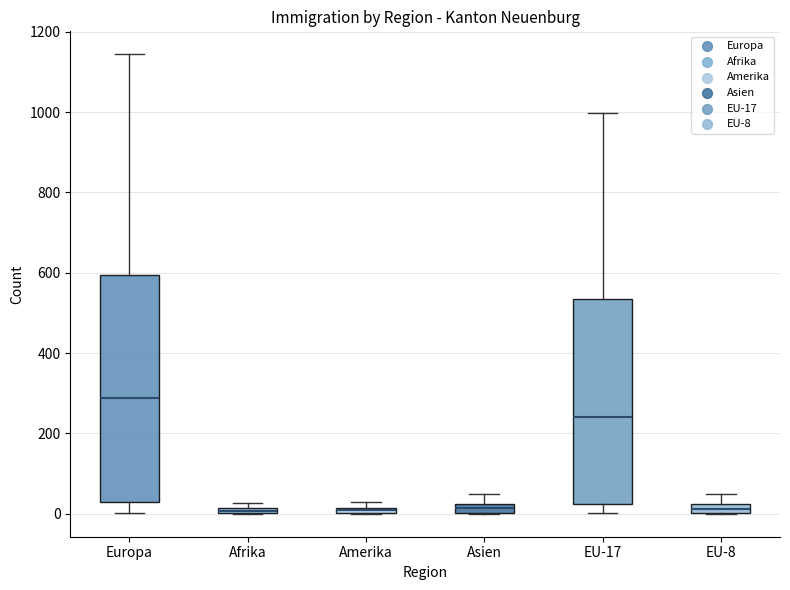

Comparing the boxes themselves (not the whiskers), which one is the tallest?

Europa